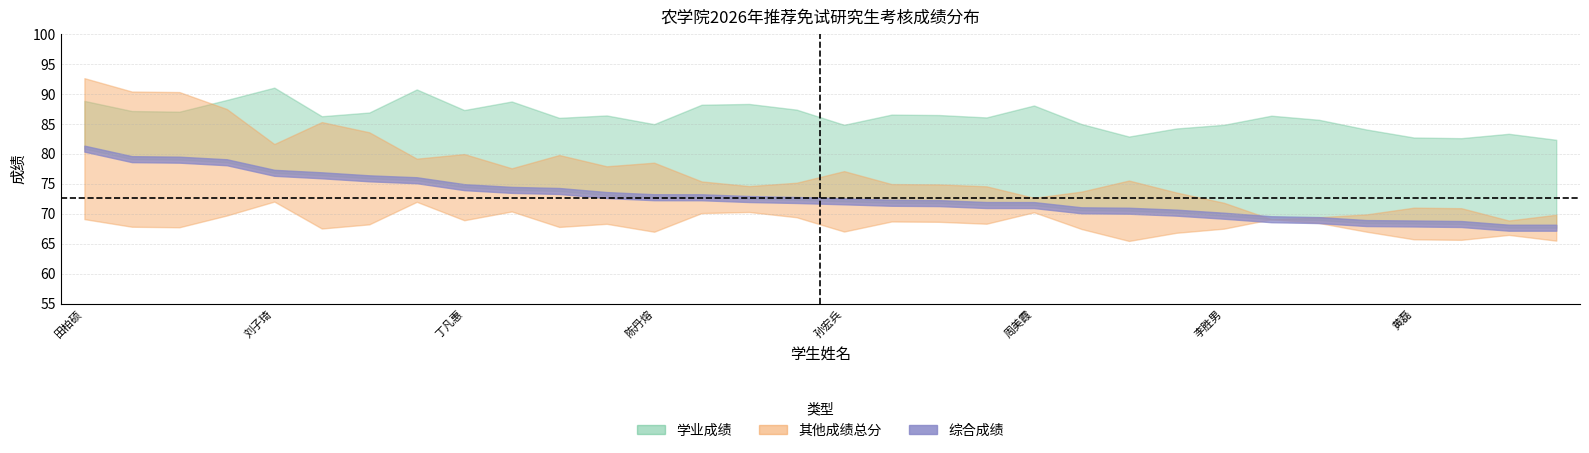

True or false: 其他成绩总分 and 学业成绩 cross at least once.

False